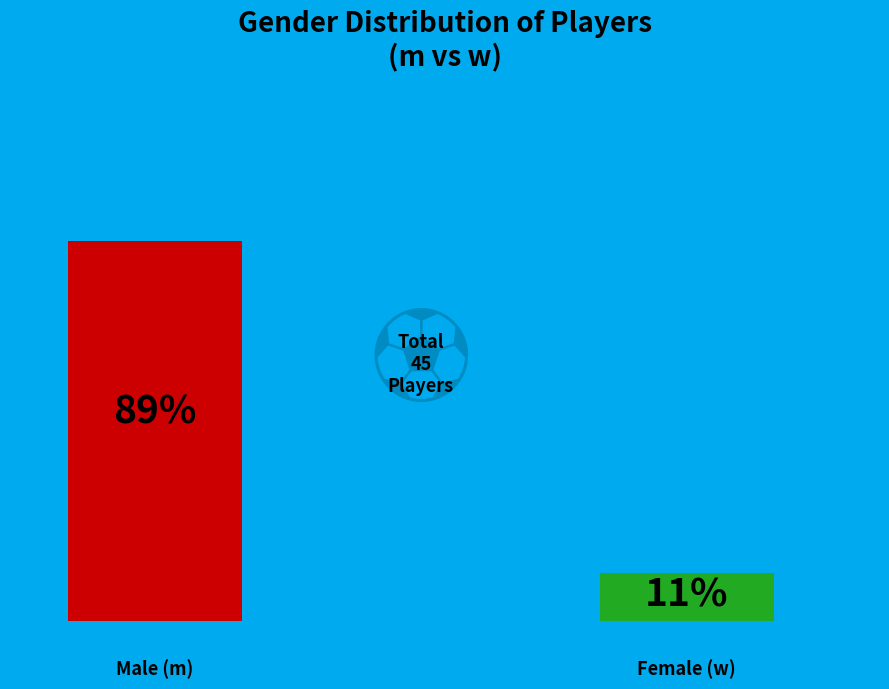

Combined, what portion of the pie is m and w?

100.0%